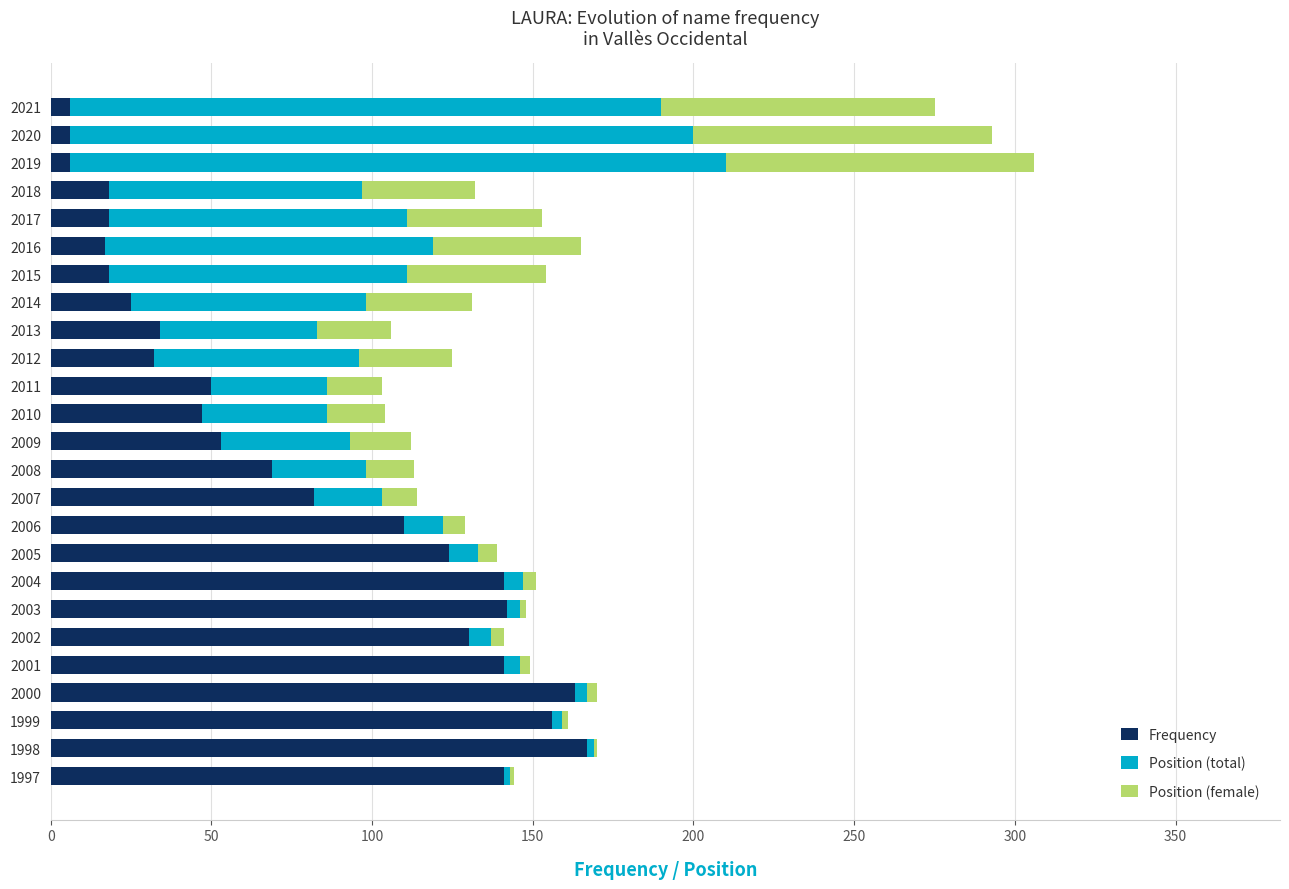

What is the sum of all Frequency values?

1896